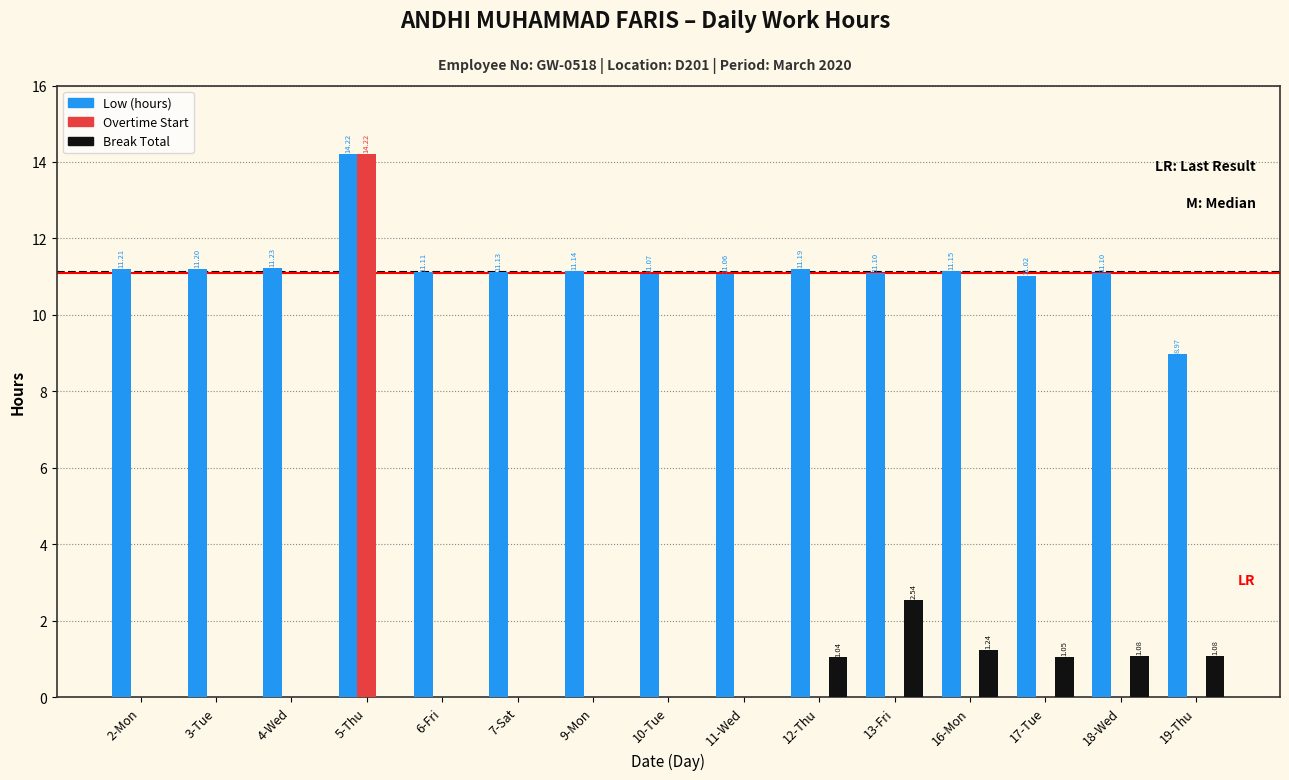

What is the sum of the Low (hours) values at 5-Thu and 17-Tue?

25.2